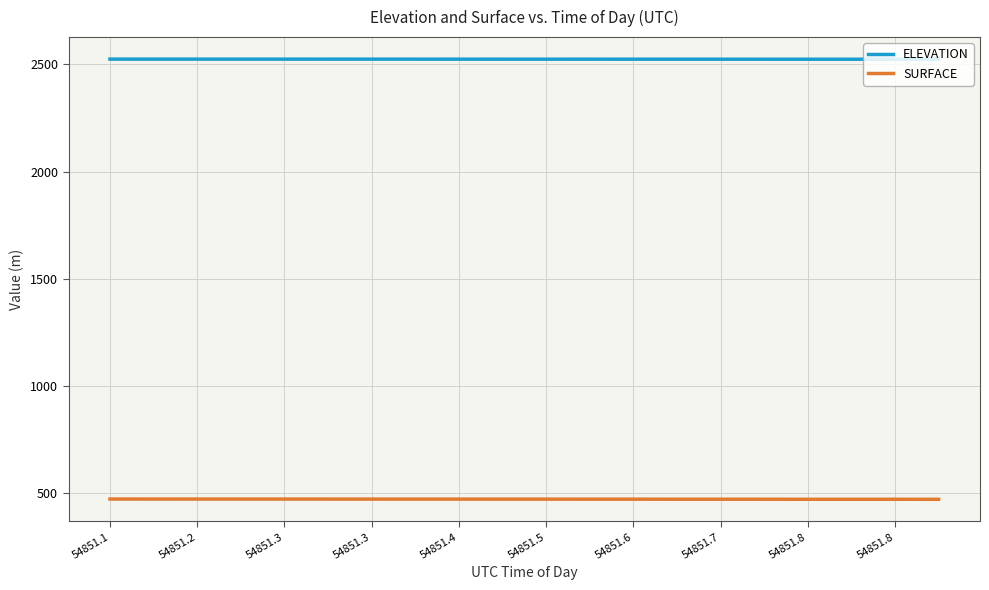

Which series has the largest total across all categories?

ELEVATION